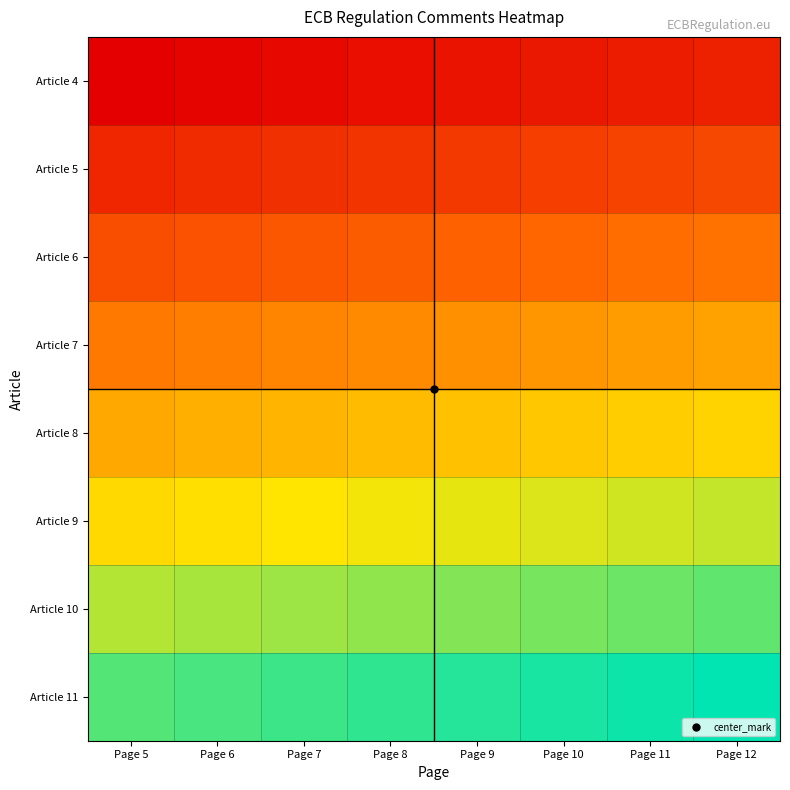

At which category is the sum across all series the highest?

Page 12